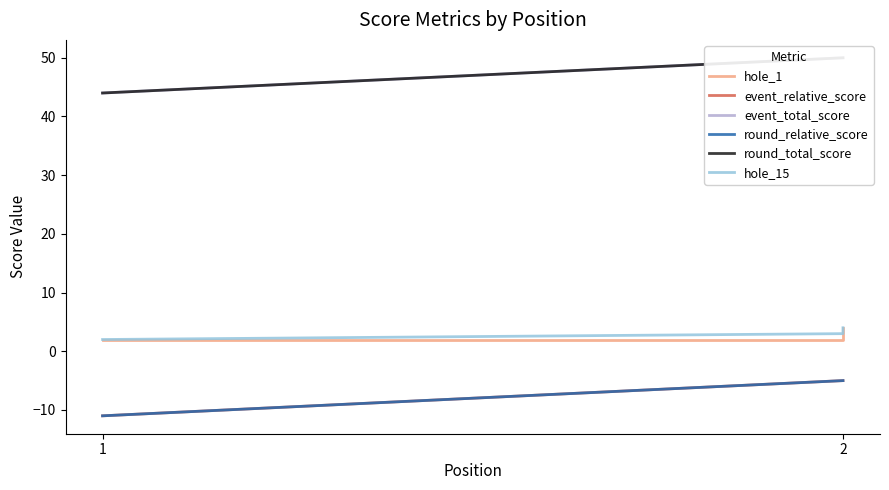

Read the event_relative_score value at 2.

-5